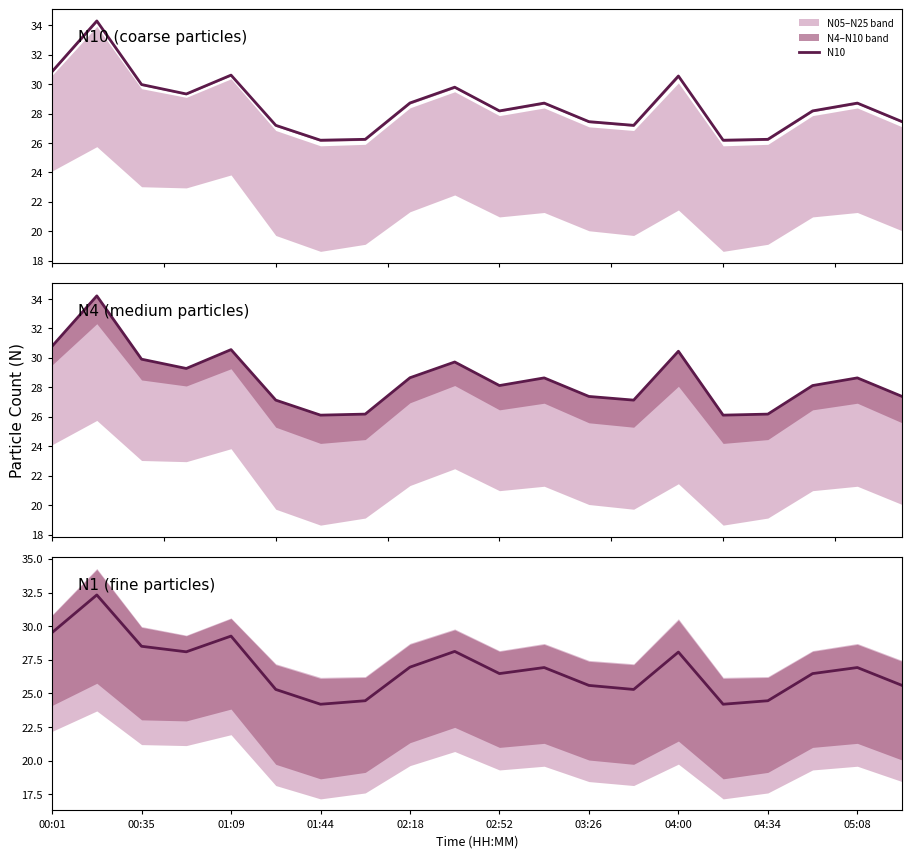

Which series has the largest range (max minus min)?

N1